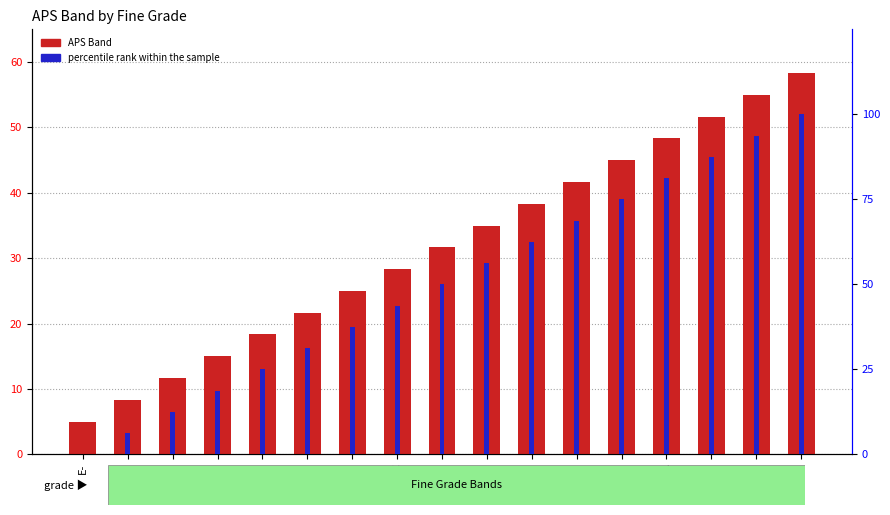

Is the value of APS Band at A- greater than the value of percentile rank within the sample at A-?

No